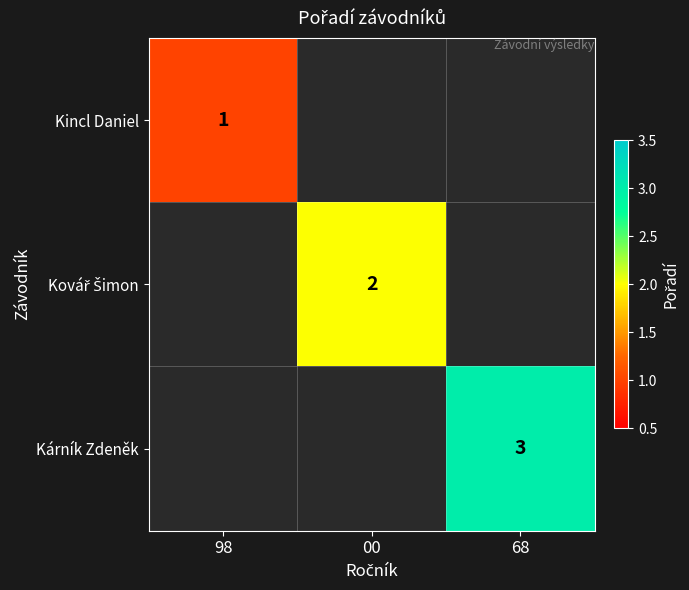

The Kárník Zdeněk series shows 1 at 68. True or false?

False